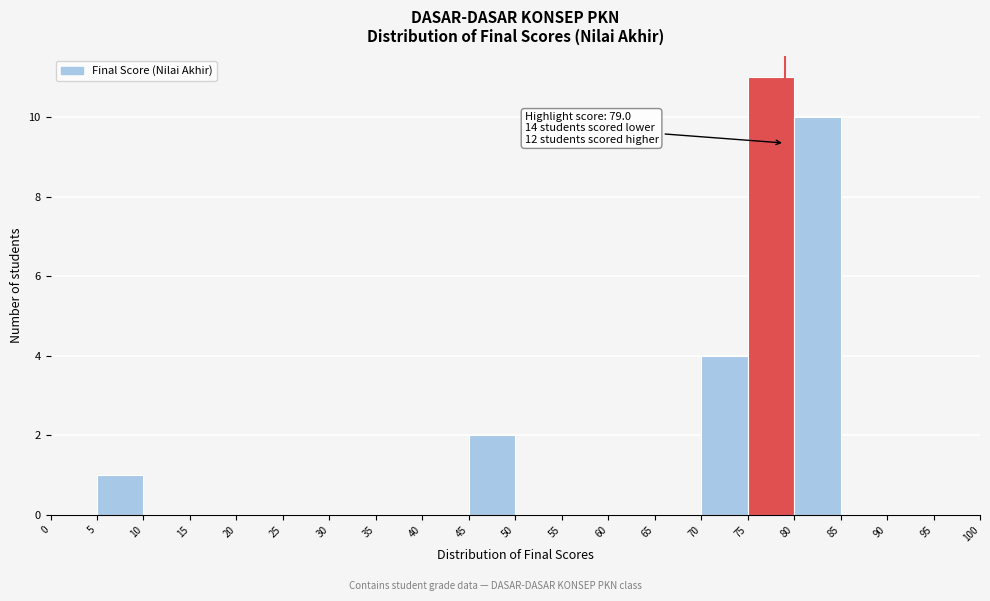

Over which range of the x-axis is the bar tallest?

75 to 80